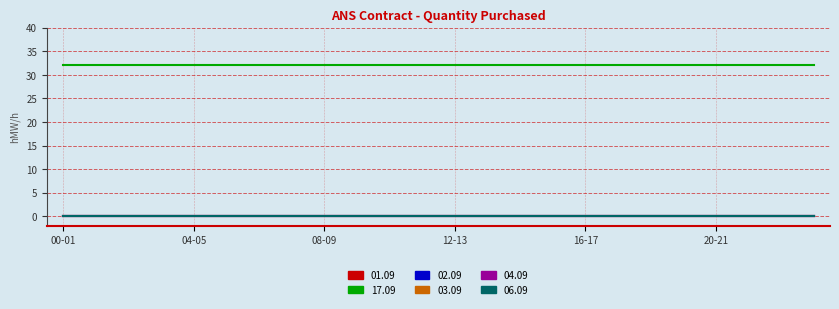

Is this an area chart (filled region under the line)?

No